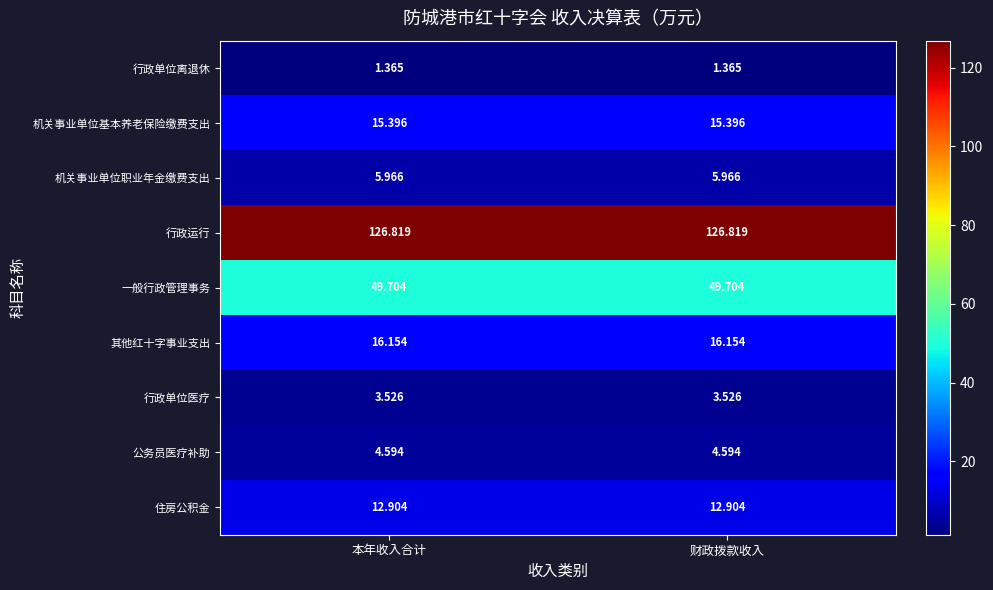

Rank the series at 本年收入合计 from highest to lowest value.

行政运行, 一般行政管理事务, 其他红十字事业支出, 机关事业单位基本养老保险缴费支出, 住房公积金, 机关事业单位职业年金缴费支出, 公务员医疗补助, 行政单位医疗, 行政单位离退休